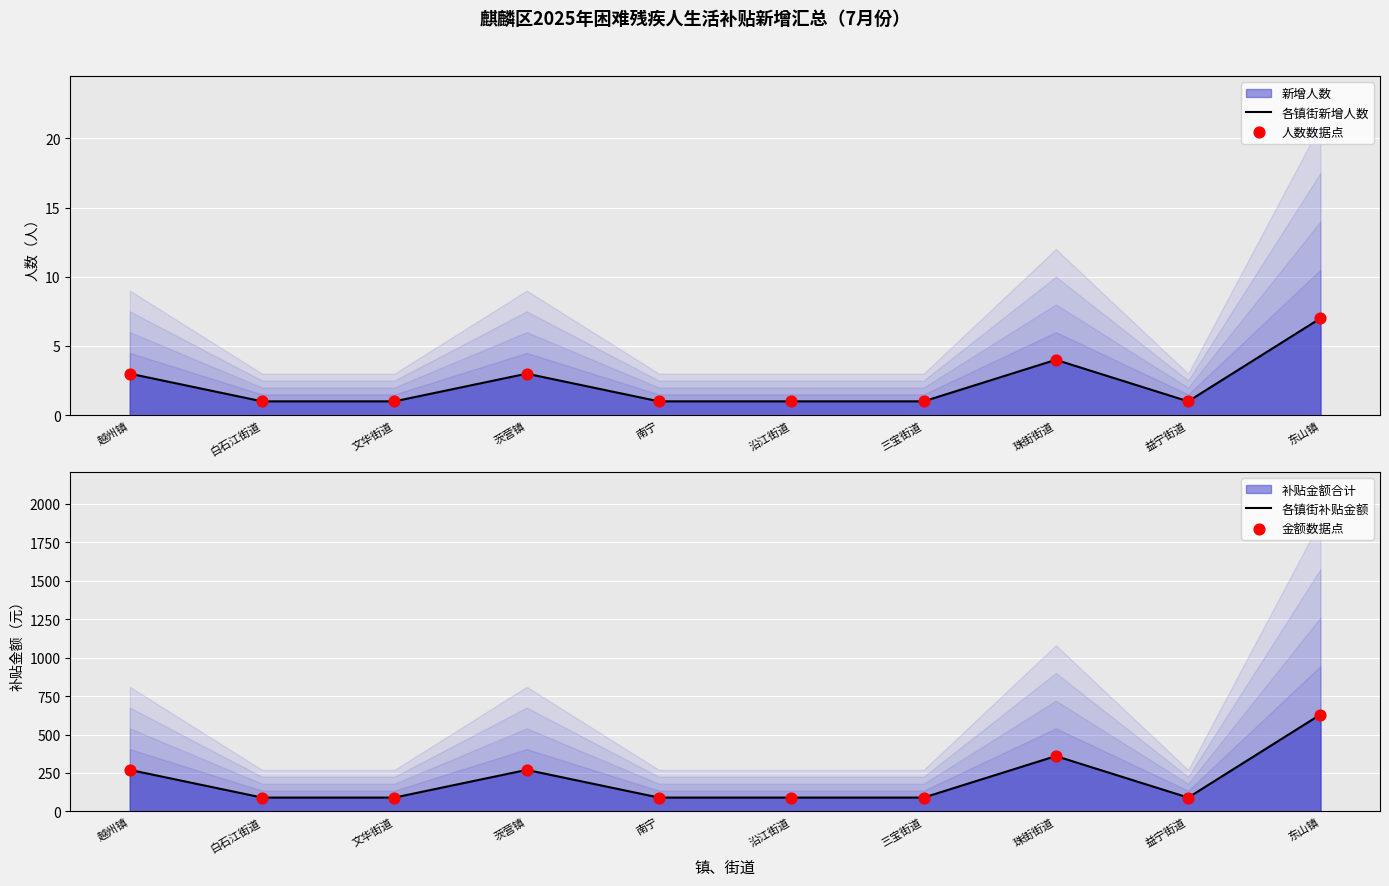

Which series contains the highest Y value?

各镇街补贴金额